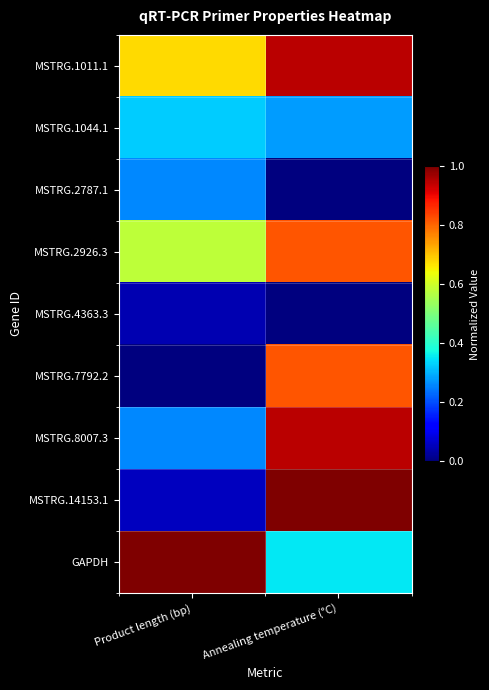

How many categories are shown in the chart?

2